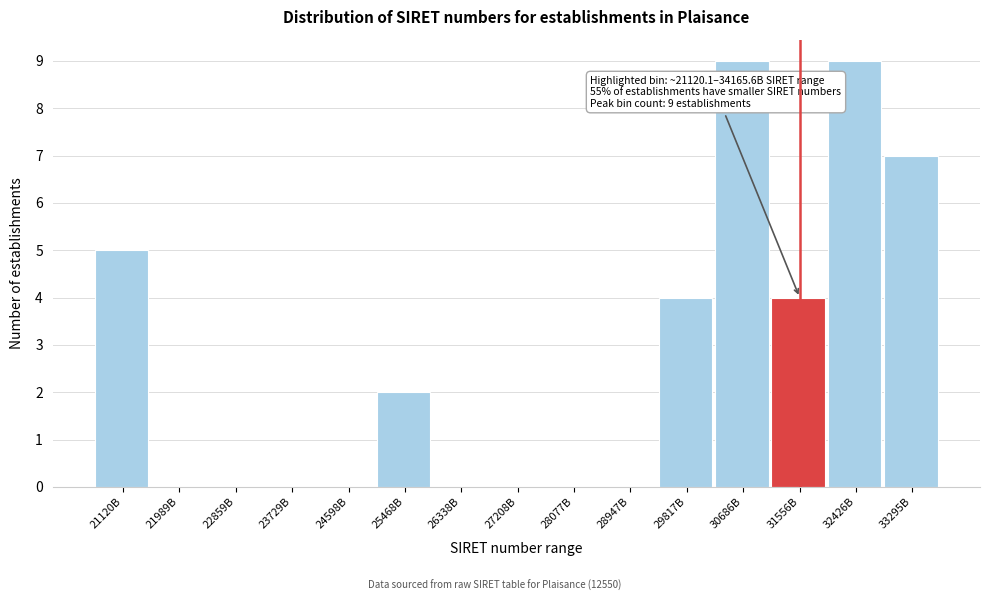

Reading right to left, transcribe all the data shown in this chart.

33295B=7	32426B=9	31556B=4	30686B=9	29817B=4	28947B=0	28077B=0	27208B=0	26338B=0	25468B=2	24598B=0	23729B=0	22859B=0	21989B=0	21120B=5